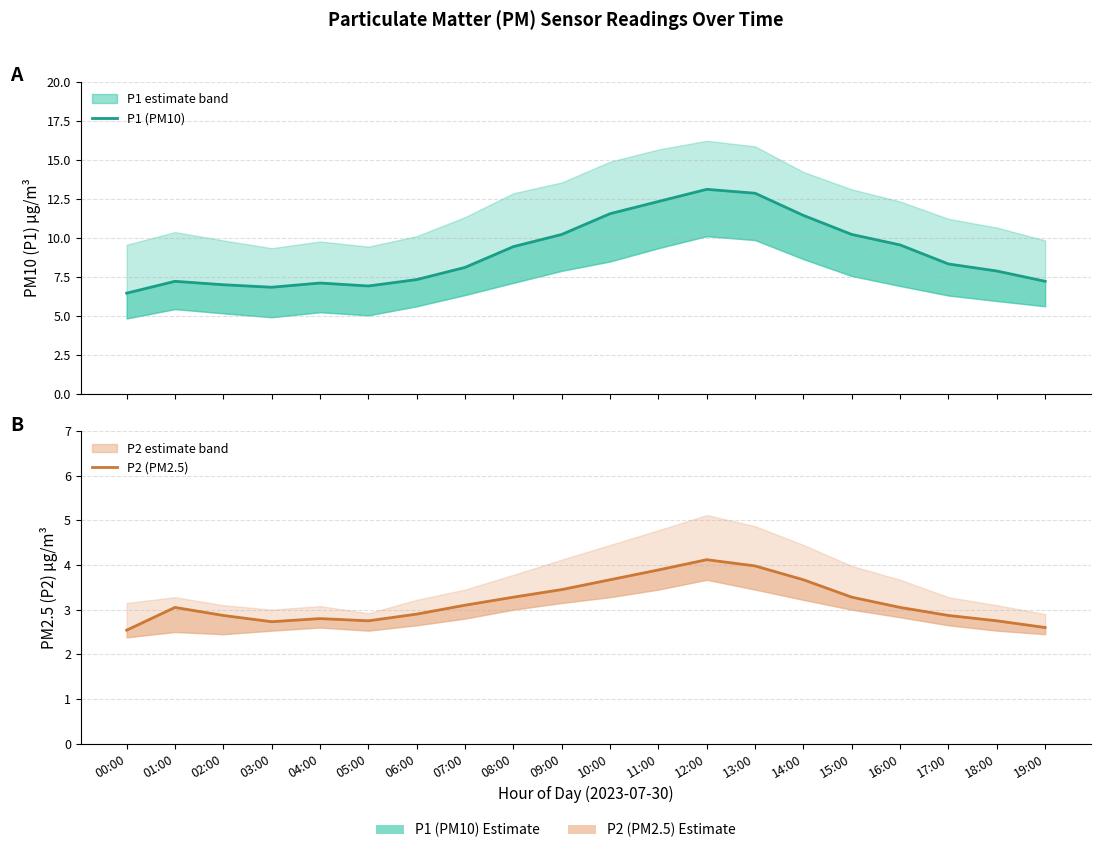

Rank the series by their average value, from highest to lowest.

P1 (PM10), P2 (PM2.5)